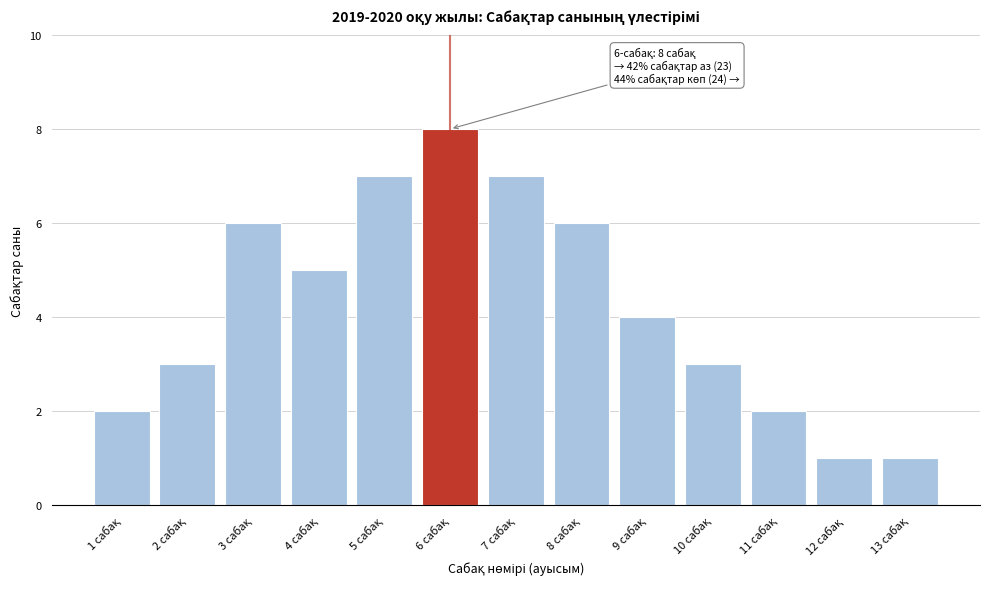

Reading left to right, transcribe all the data shown in this chart.

2	3	6	5	7	8	7	6	4	3	2	1	1